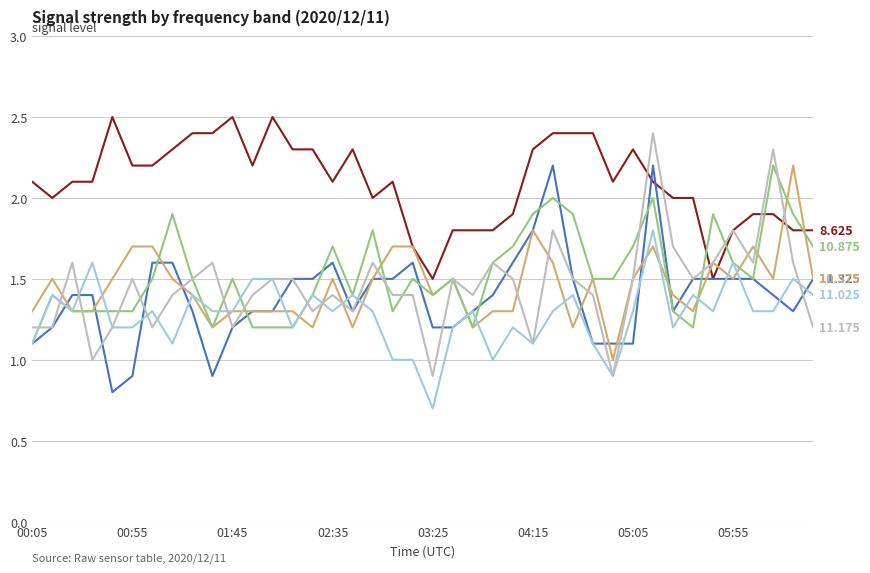

How many lines are shown in the chart?

6